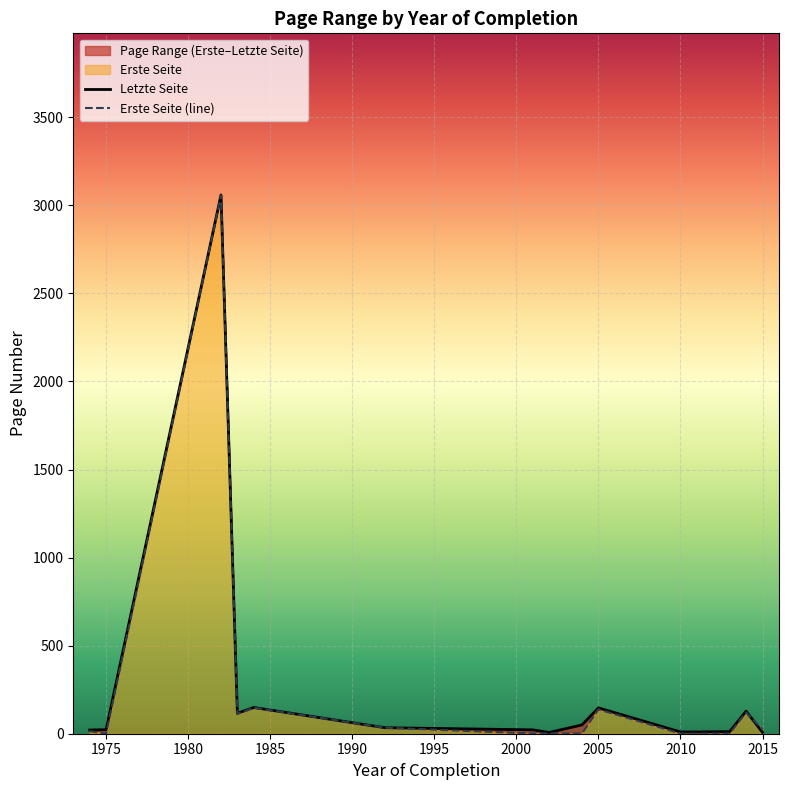

In Erste Seite (line), how many points are lower than both neighbors (excluding endpoints)?

2